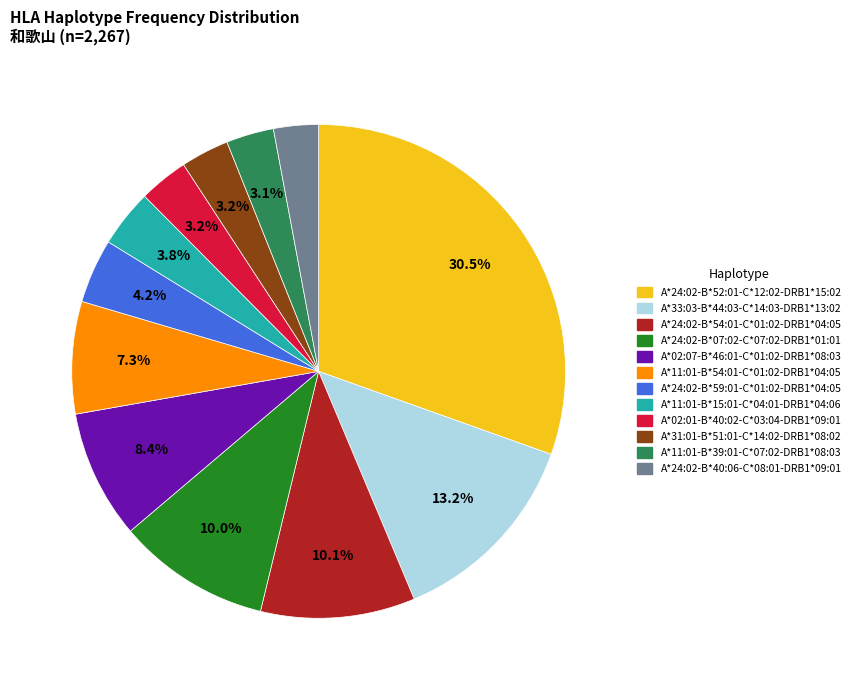

Do A*31:01-B*51:01-C*14:02-DRB1*08:02 and A*02:01-B*40:02-C*03:04-DRB1*09:01 together represent more than half of the pie?

No